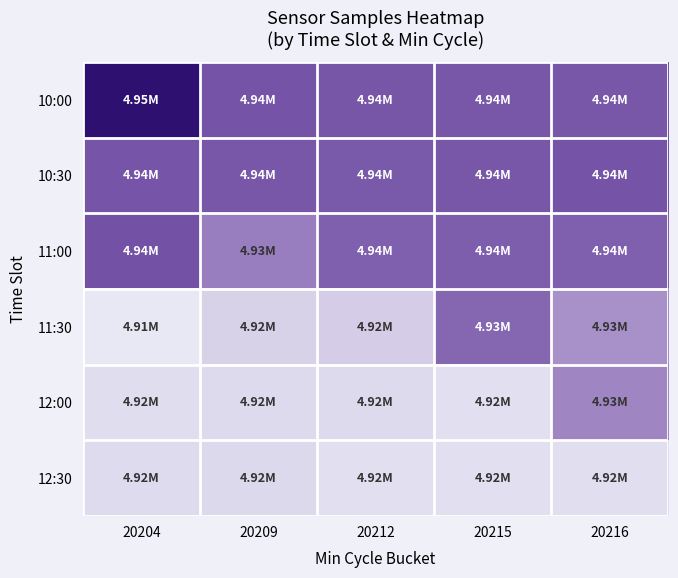

Which series has the largest total across all categories?

10:00